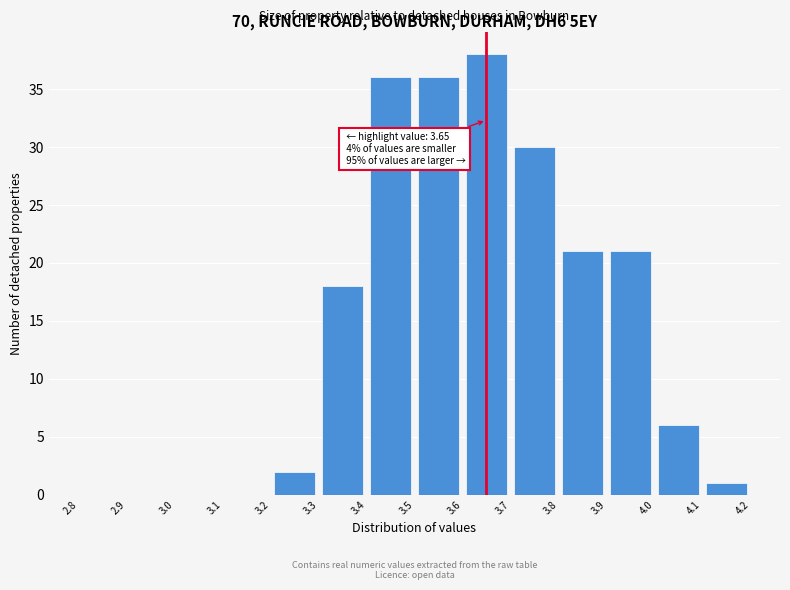

Over which range of the x-axis is the bar tallest?

3.6 to 3.7